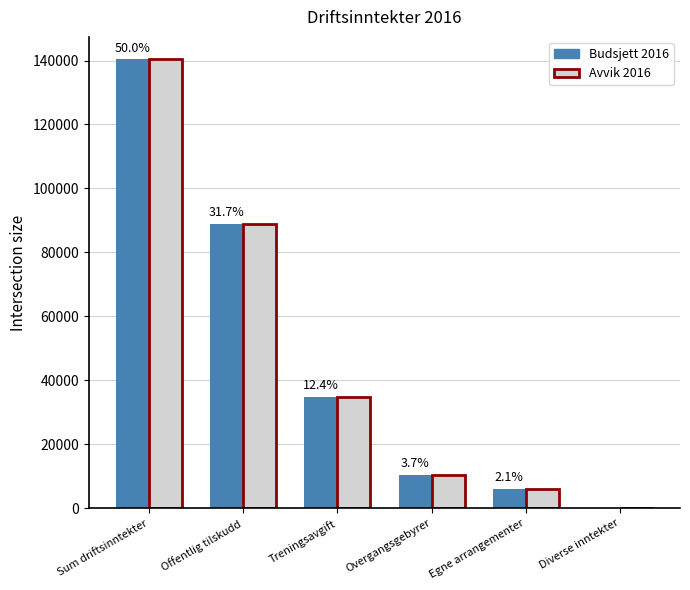

What is the total value across all series at Offentlig tilskudd?

178000